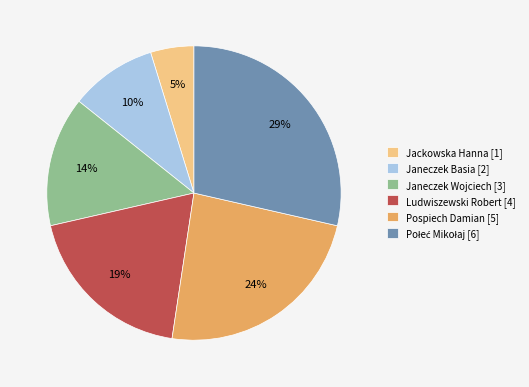

The Janeczek Basia slice represents 10% of the pie. True or false?

True